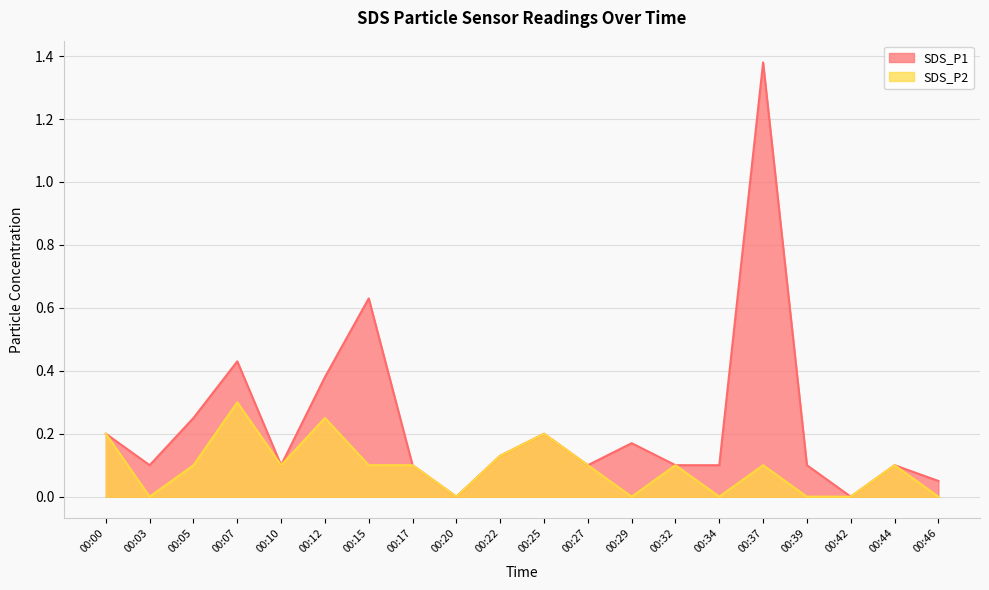

Which series has the largest range (max minus min)?

SDS_P1